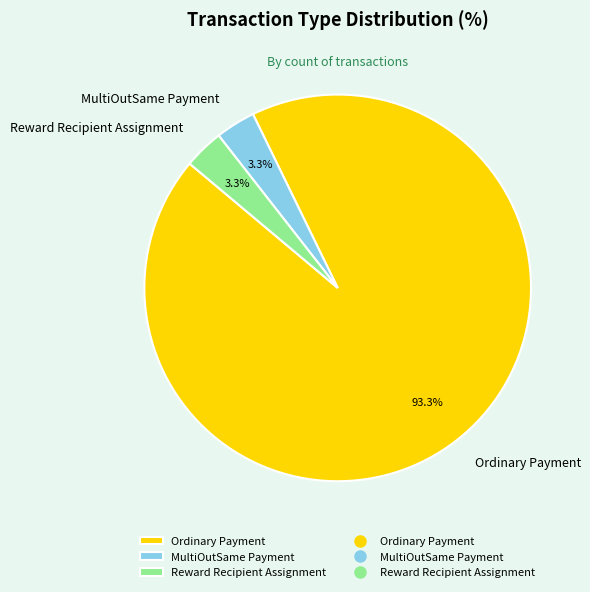

Combined, what portion of the pie is Ordinary Payment and MultiOutSame Payment?

96.7%